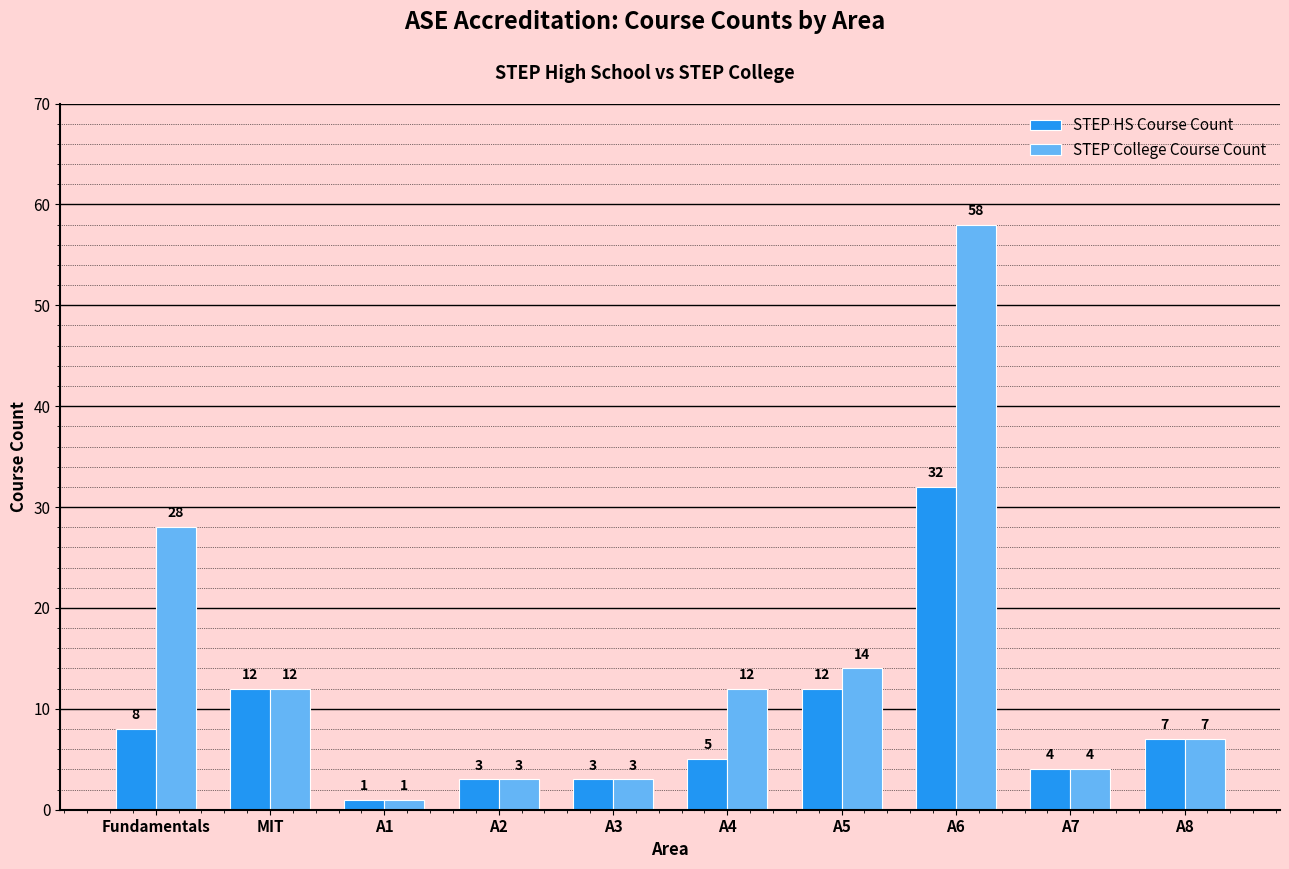

Reading left to right, extract all data points from this chart.

STEP HS Course Count: Fundamentals=8	MIT=12	A1=1	A2=3	A3=3	A4=5	A5=12	A6=32	A7=4	A8=7
STEP College Course Count: Fundamentals=28	MIT=12	A1=1	A2=3	A3=3	A4=12	A5=14	A6=58	A7=4	A8=7